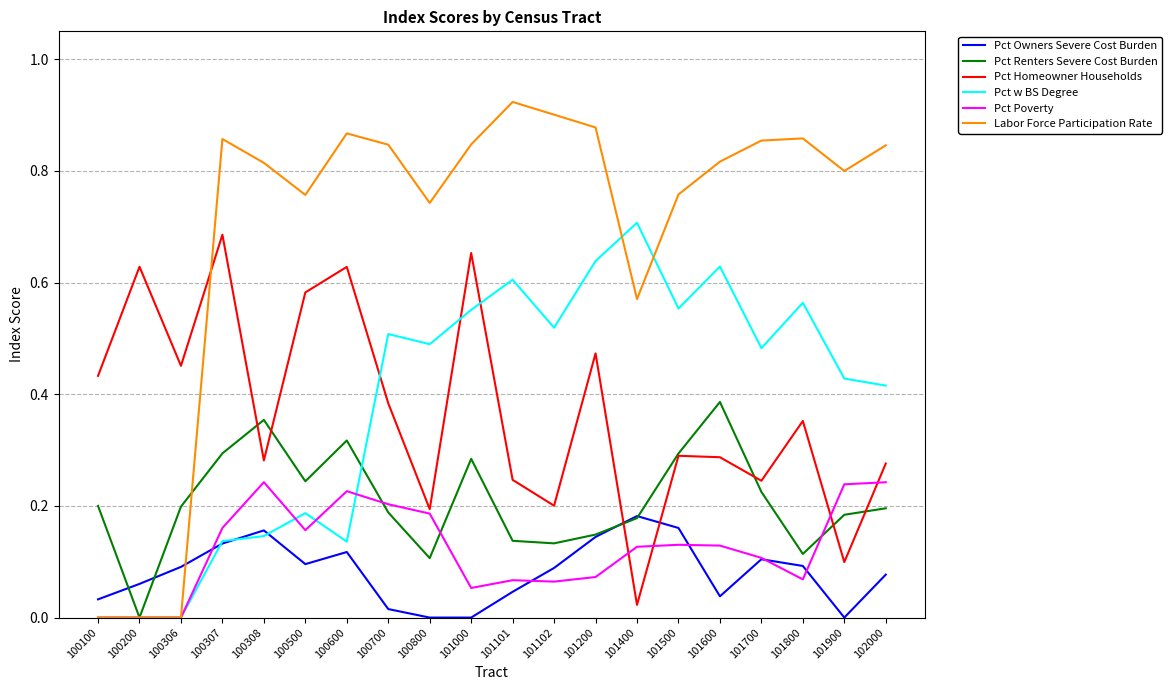

How many times do Pct Owners Severe Cost Burden and Labor Force Participation Rate cross each other?

1